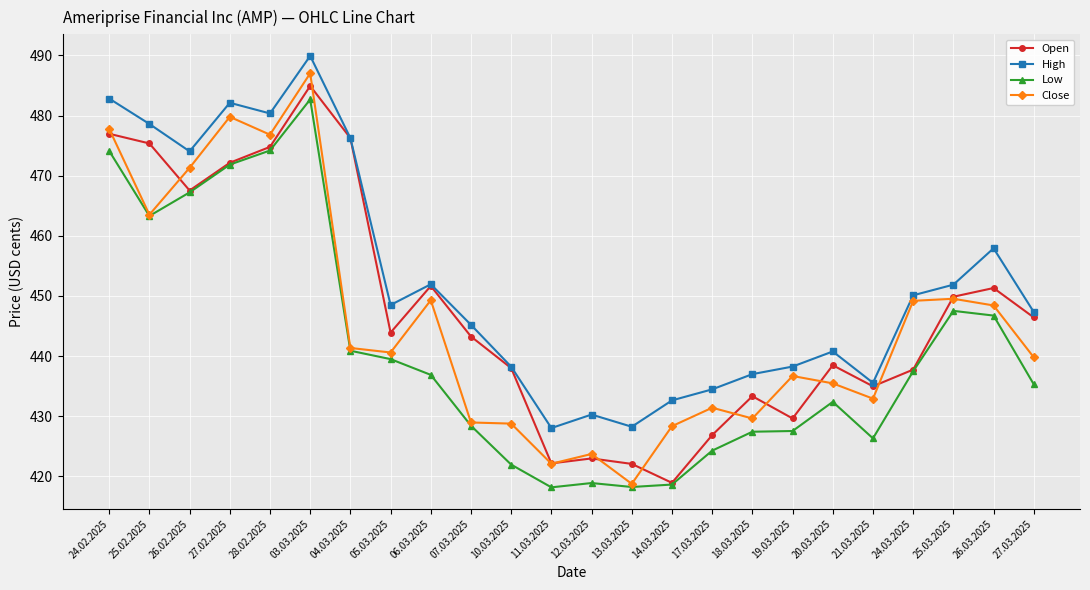

True or false: High and Low cross at least once.

False